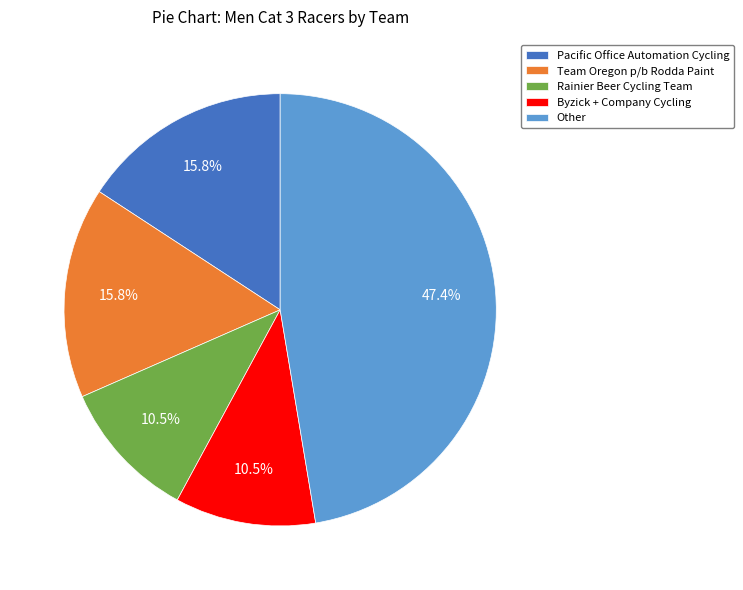

Is Team Oregon p/b Rodda Paint the majority of the pie?

No